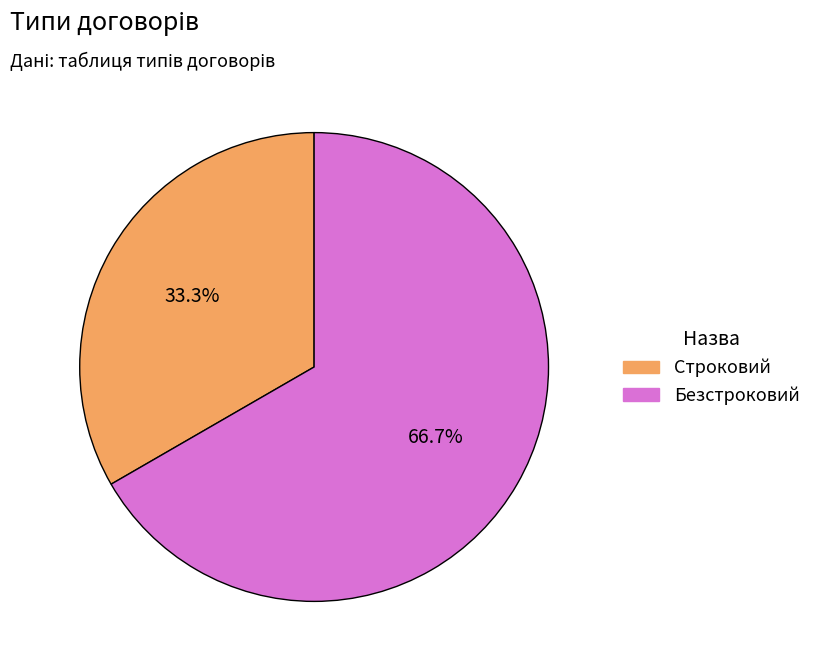

Is there any slice that represents more than half of the pie?

Yes